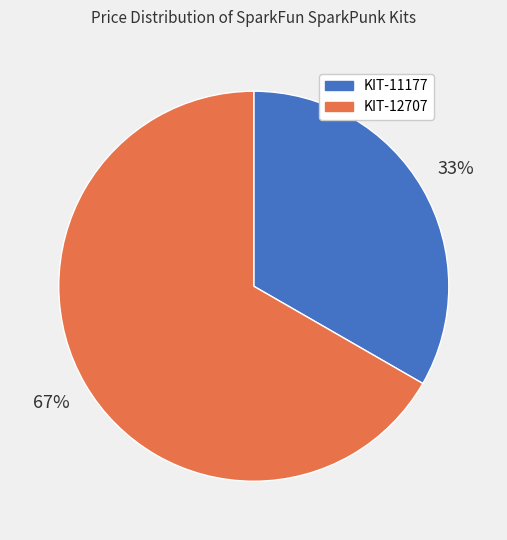

How many slices are in this pie chart?

2